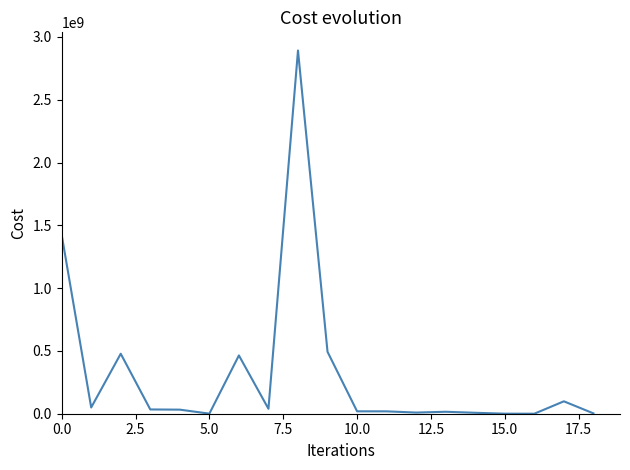

What is the difference between the maximum and minimum values?

2892044000